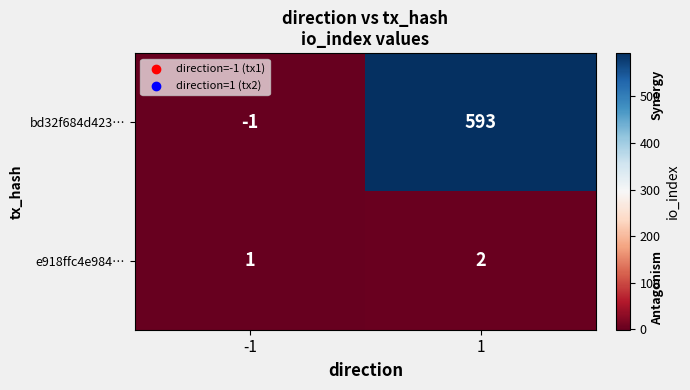

Rank the series by their maximum value, from highest to lowest.

bd32f684d423…, e918ffc4e984…